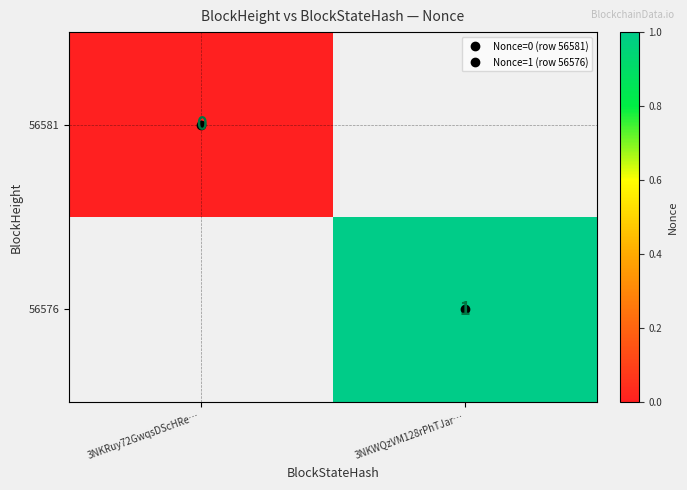

True or false: 56576 has a value of 0.3 at 3NKWQzVM128rPhTJar….

False